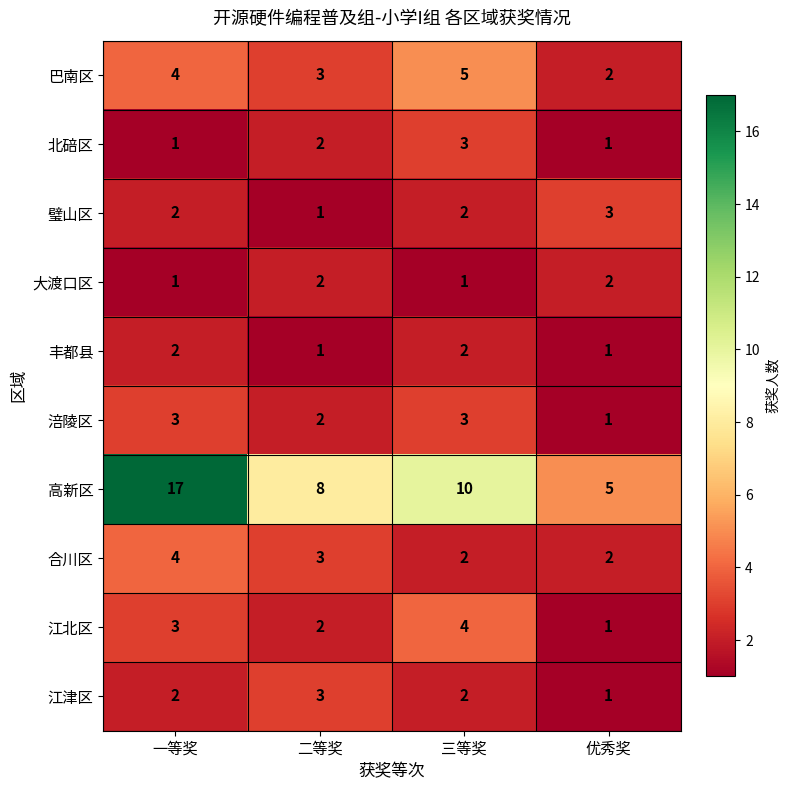

What is the highest value of the 北碚区 series?

3